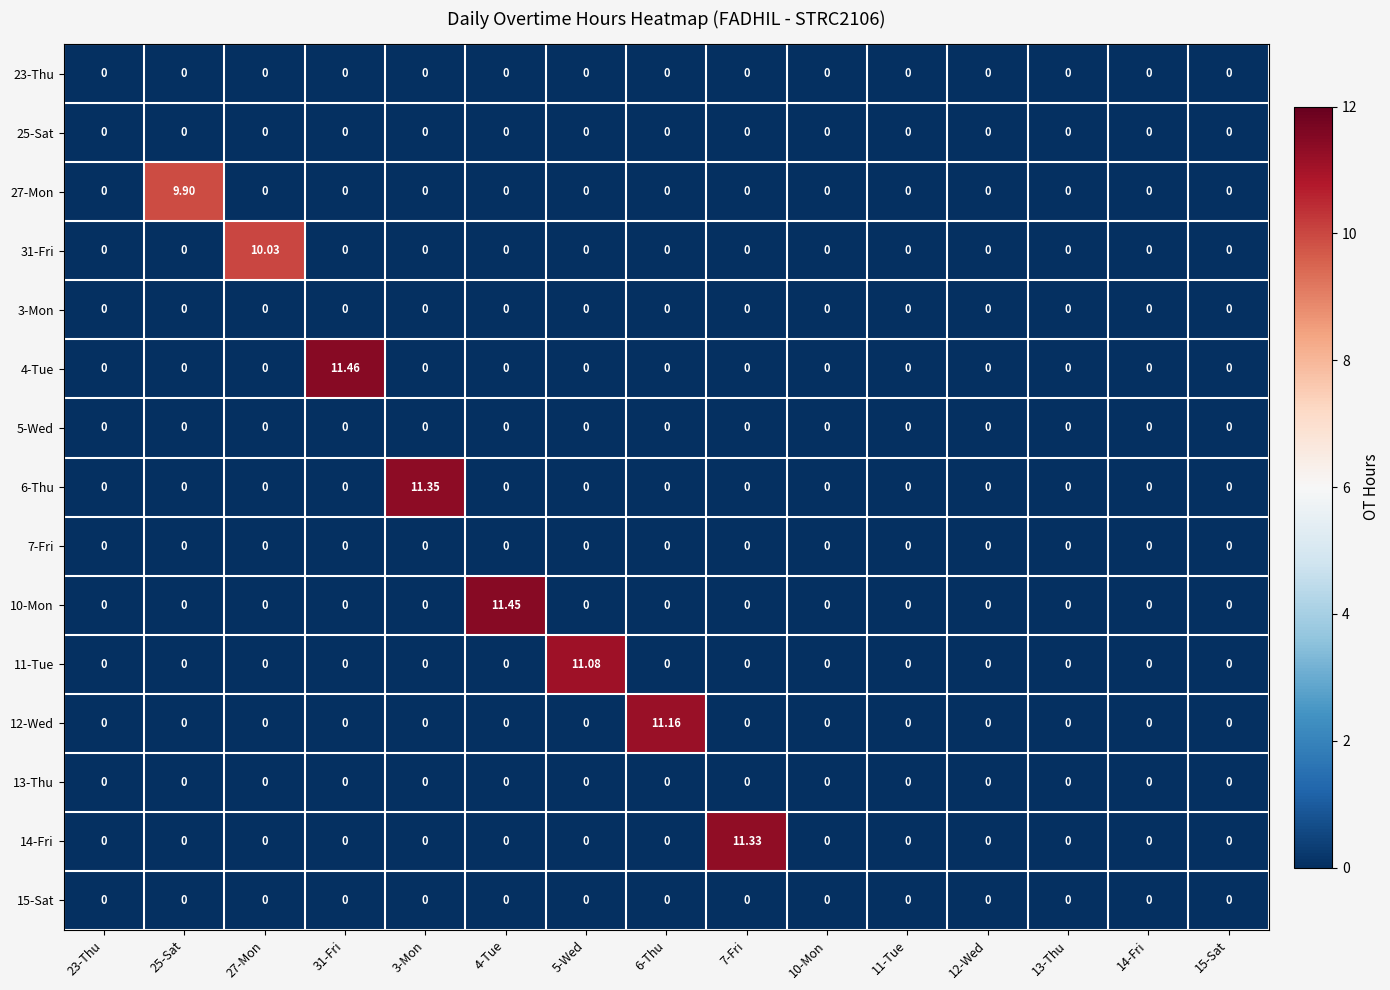

Count the number of categories in the chart.

15